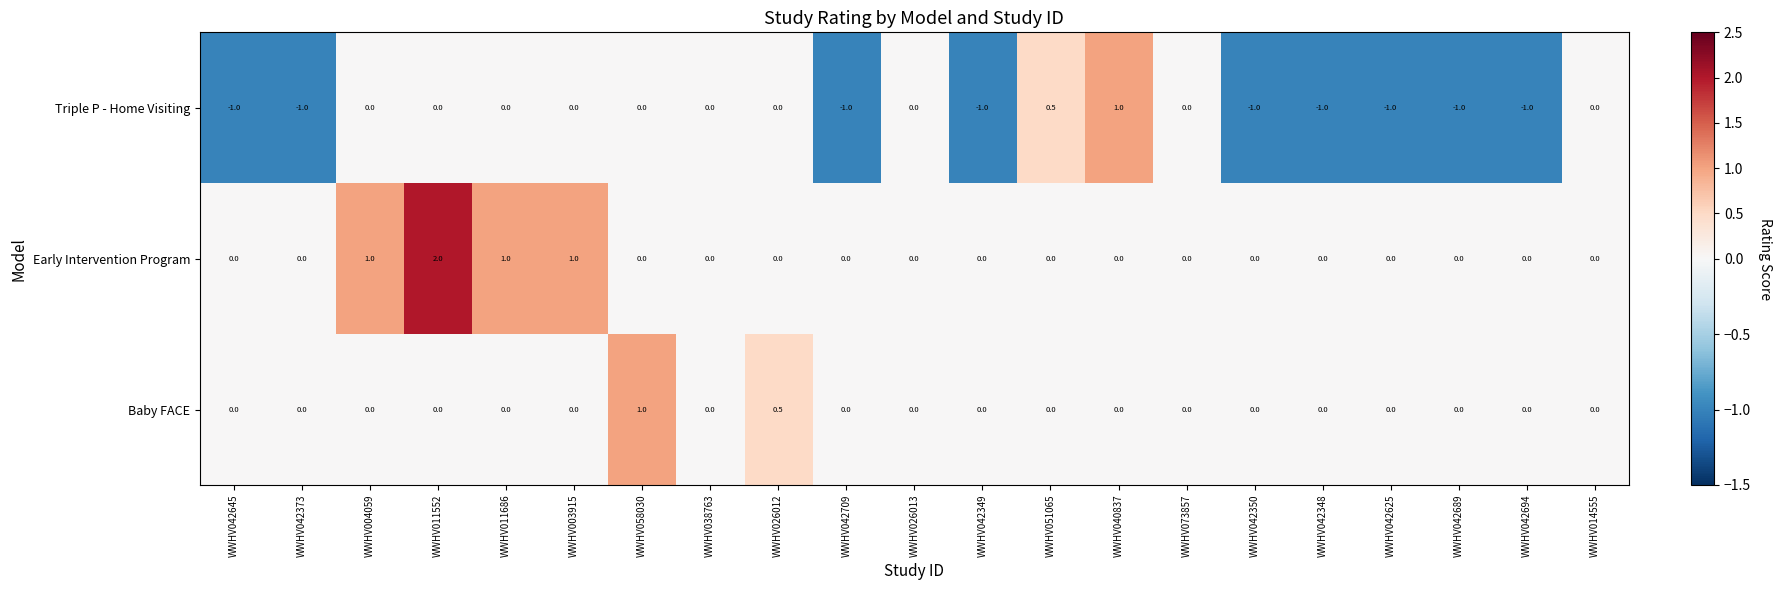

What is the difference between the highest and lowest values at WWHV042348?

1.0